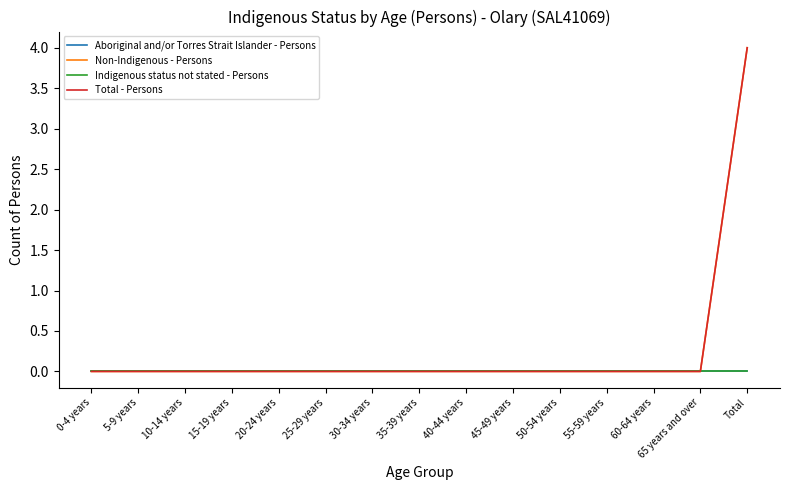

Is this an area chart (filled region under the line)?

No